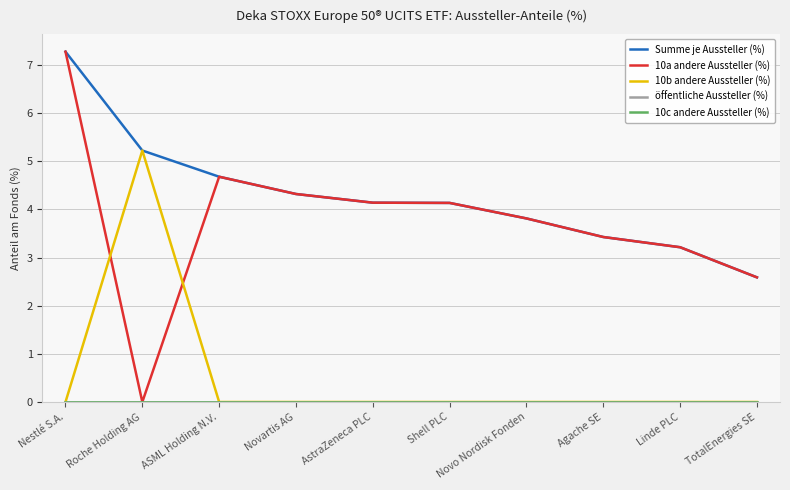

Does the chart display data point markers on the line(s)?

No